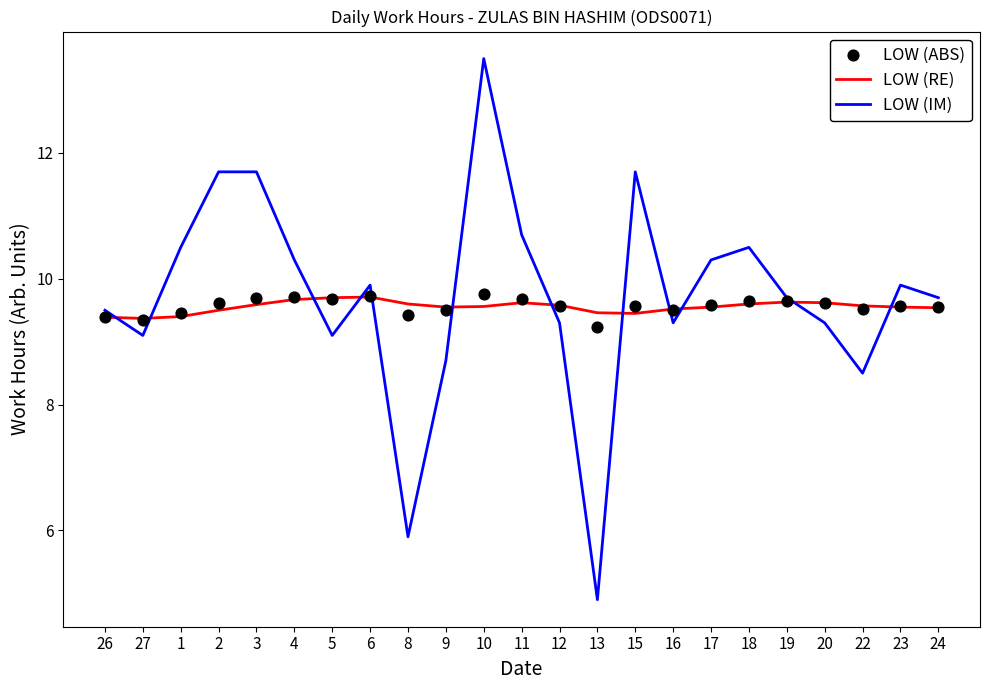

Which series contains the highest Y value?

LOW (IM)